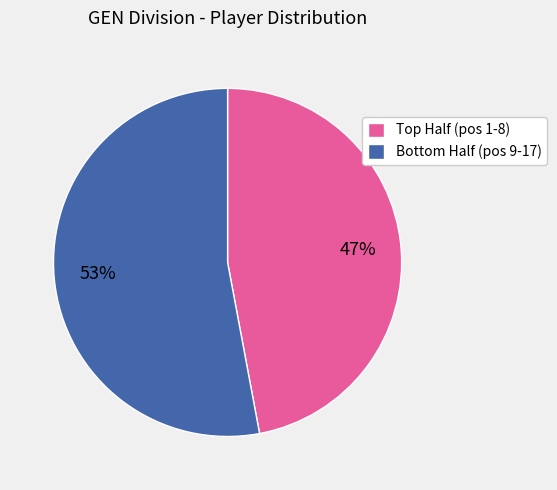

What is the smallest slice in the pie chart?

Top Half (pos 1-8)